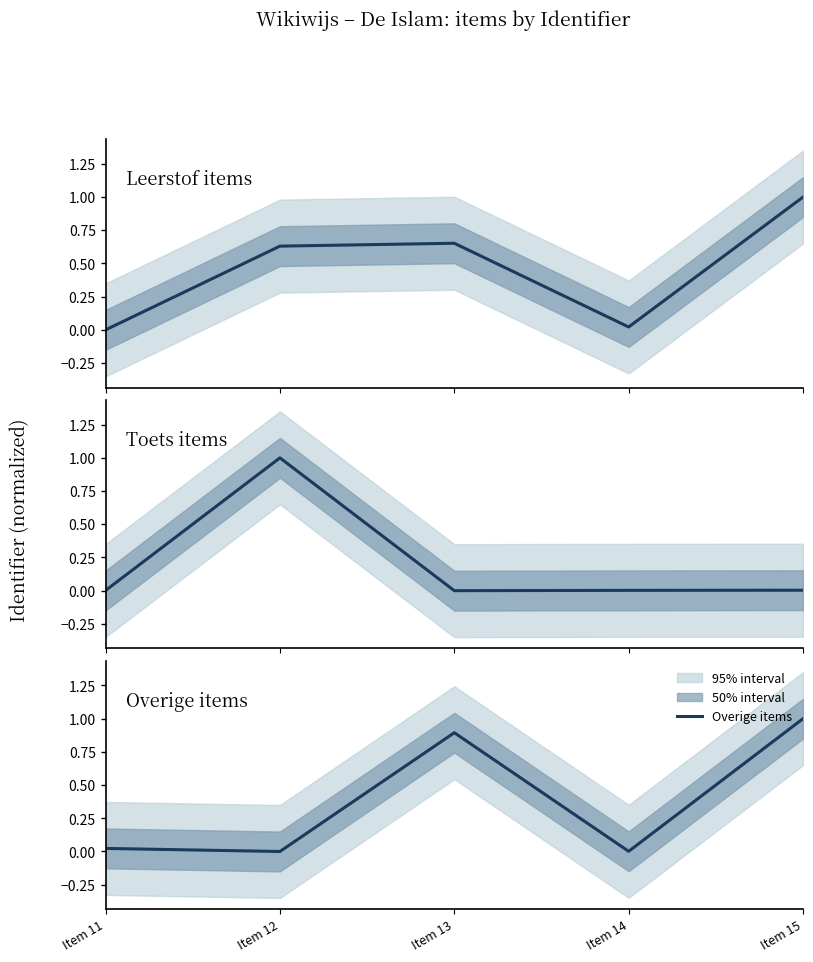

Is it true that Toets items equals 0.0 at Item 11?

False